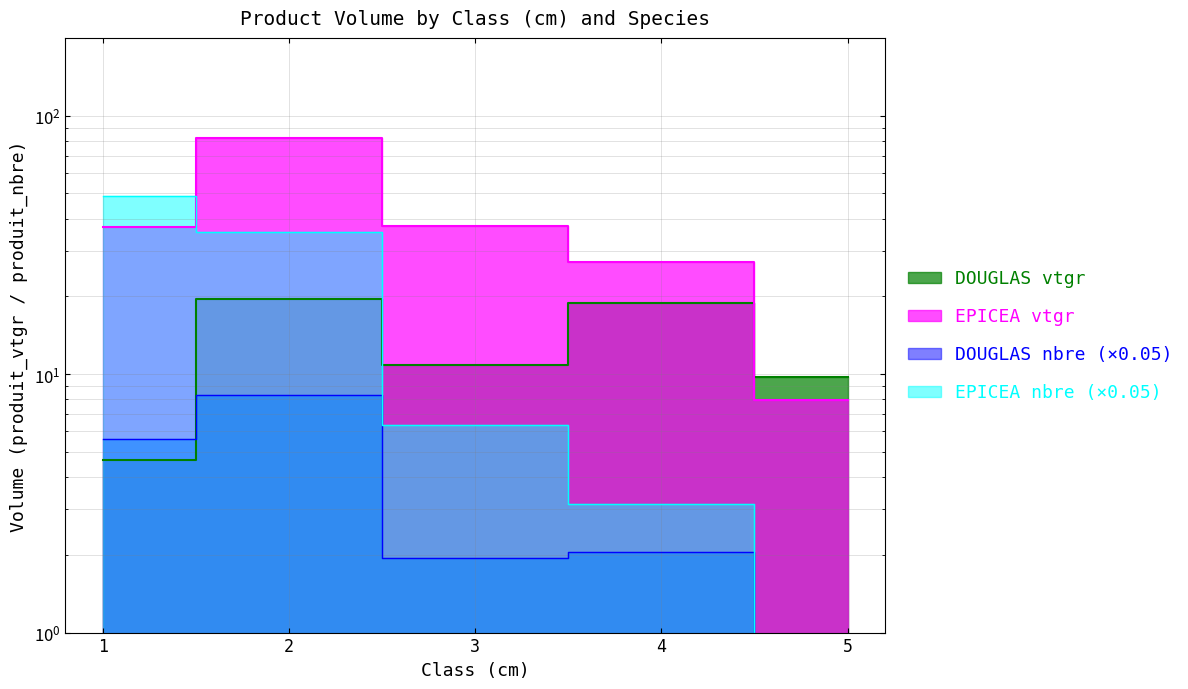

After their last crossing, which series has the higher values: DOUGLAS or EPICEA?

DOUGLAS